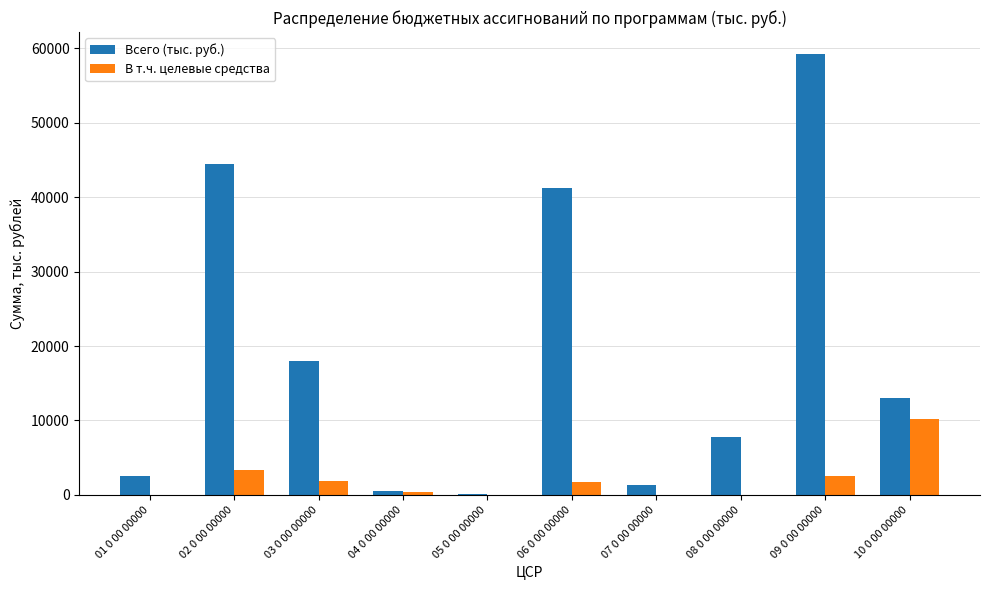

What is the sum of all Всего (тыс. руб.) values?

188253.4